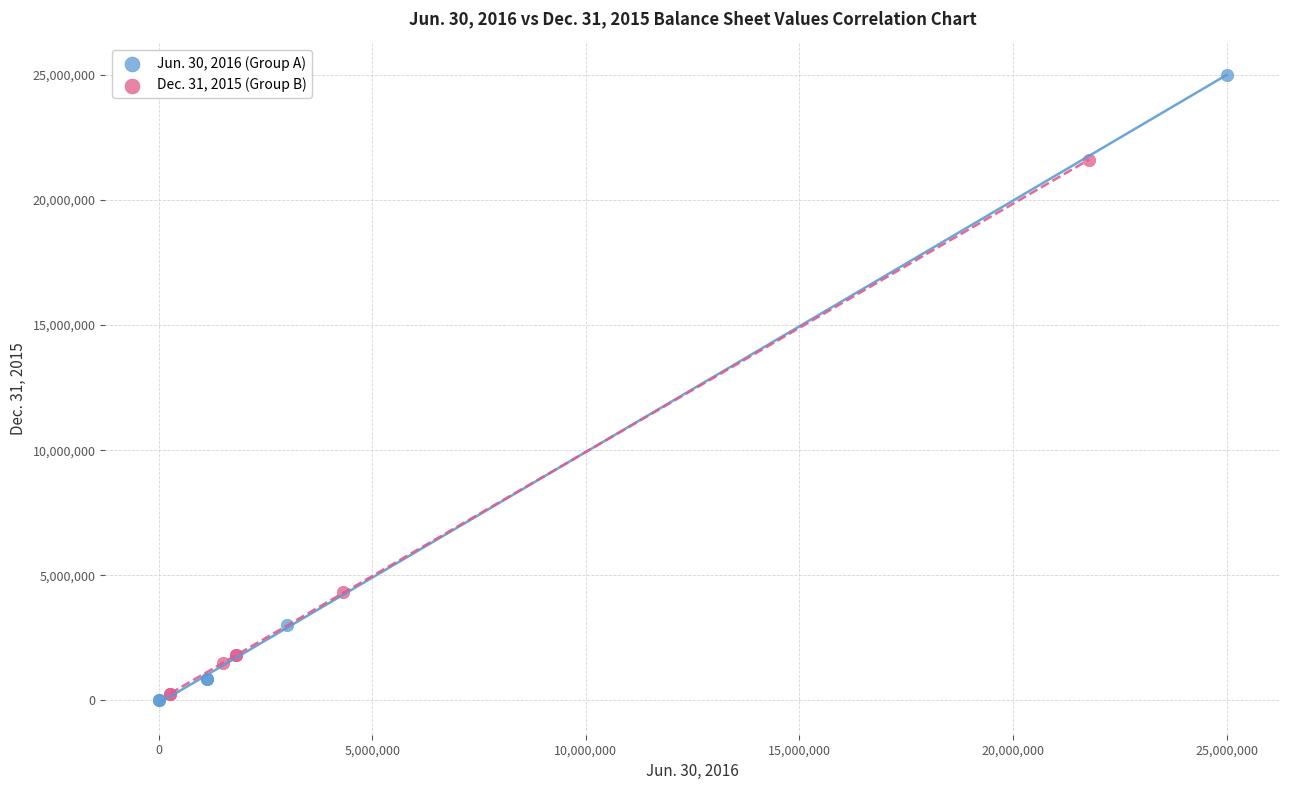

Which series contains the highest Y value?

Jun. 30, 2016 (Group A)